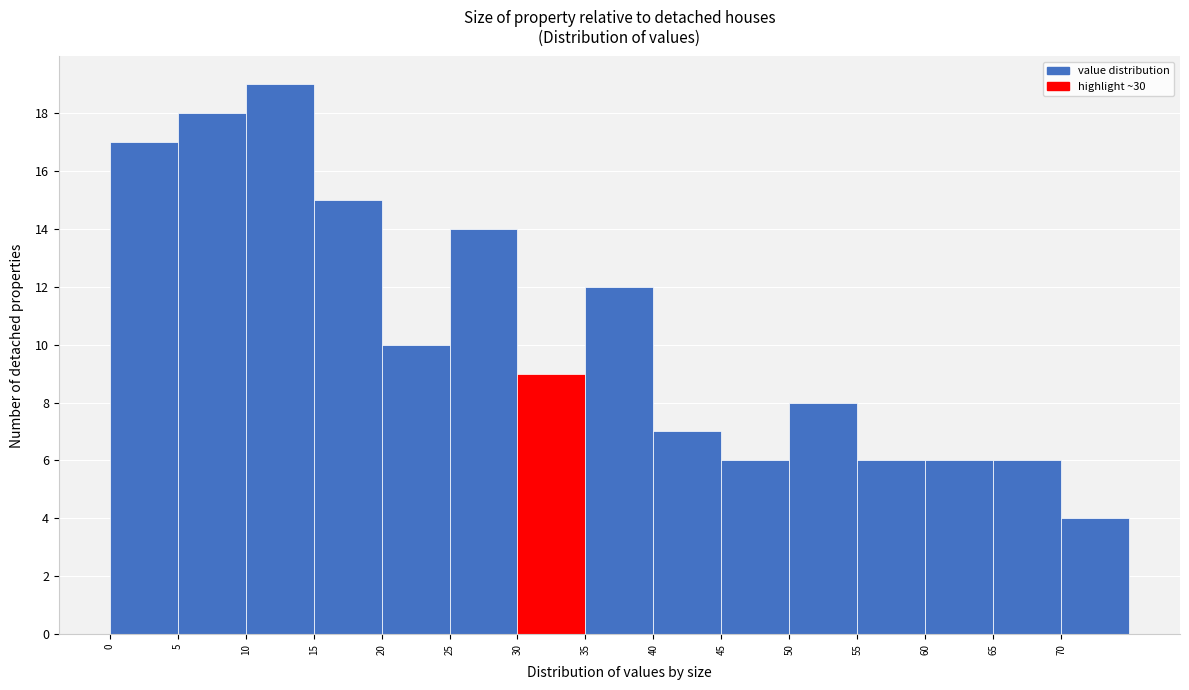

Which range on the x-axis has the tallest bar?

10 to 15